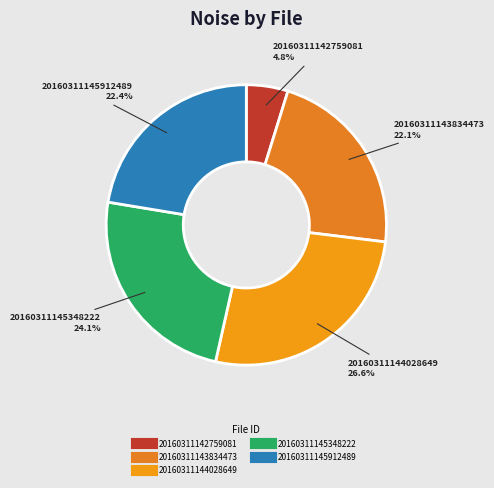

Between 20160311143834473 and 20160311142759081, which is larger?

20160311143834473